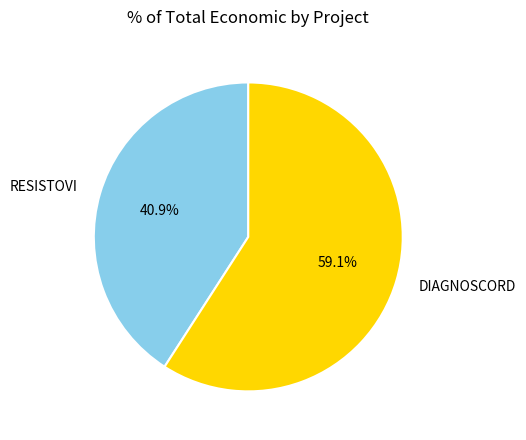

Between DIAGNOSCORD and RESISTOVI, which is larger?

DIAGNOSCORD